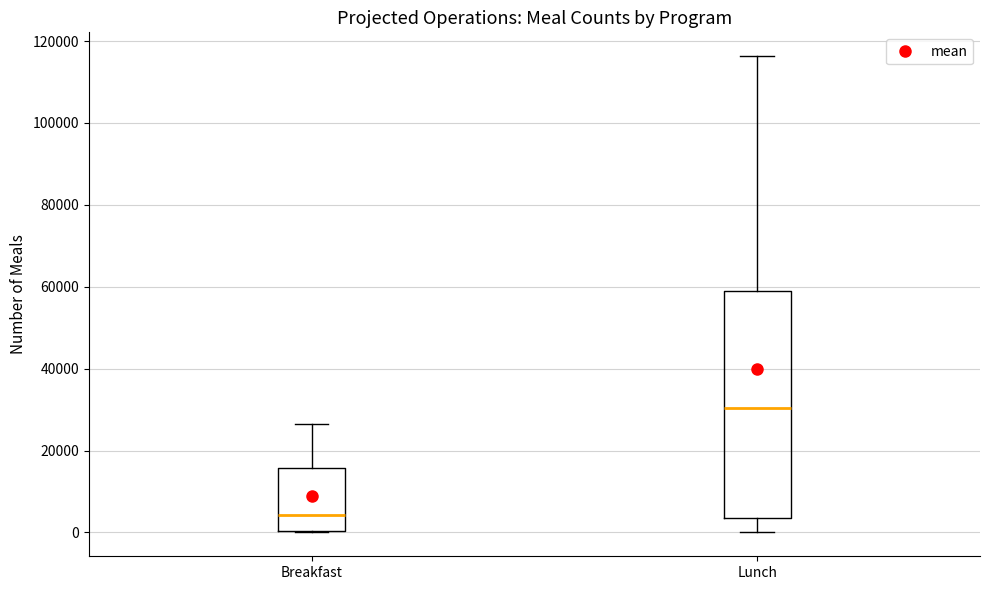

Reading left to right, transcribe this box plot: for each box, give where its median line is, the range the box spans, and where its two whiskers end, as read against the y-axis. The values are not printed on the chart, so give them approximately, as read against the axis.

Breakfast: median 4000, box 0 to 16000, whiskers 0 to 26000
Lunch: median 30000, box 4000 to 58000, whiskers 0 to 116000